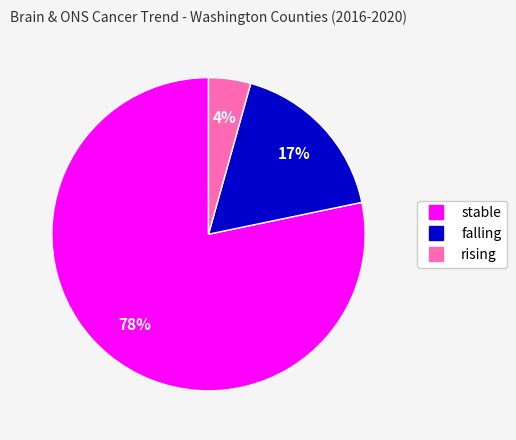

Between rising and stable, which is larger?

stable